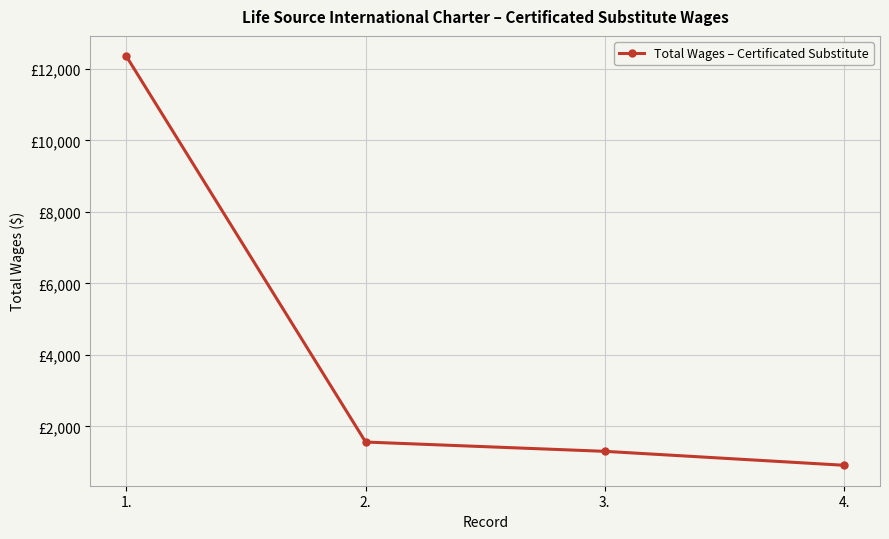

What is the approximate value at 2., to the nearest 50?

1550